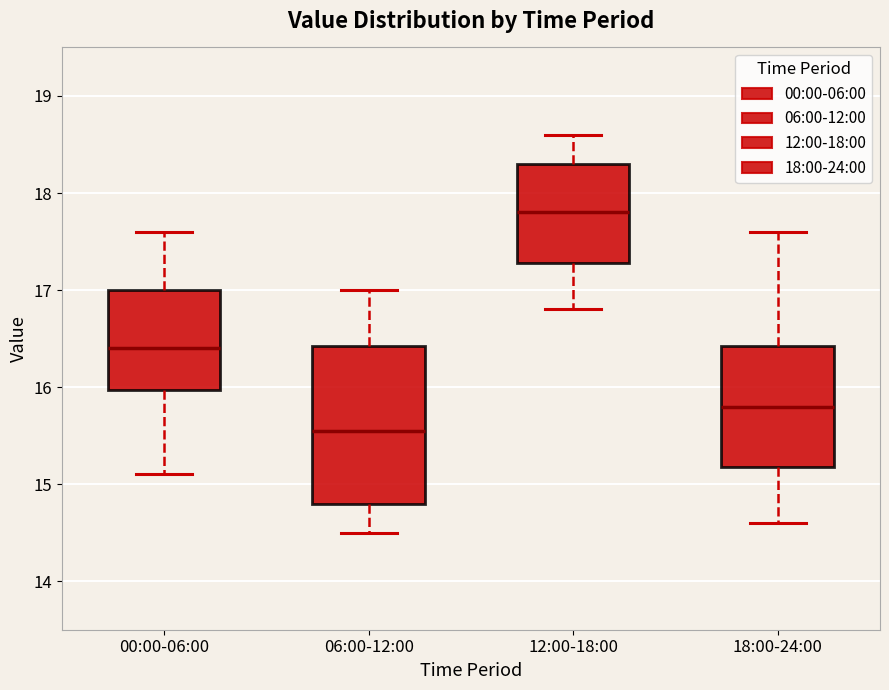

Comparing the boxes themselves (not the whiskers), which one is the tallest?

06:00-12:00